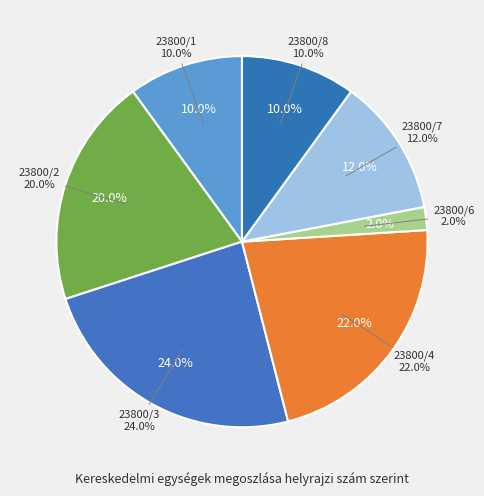

Count the number of slices in the pie.

7